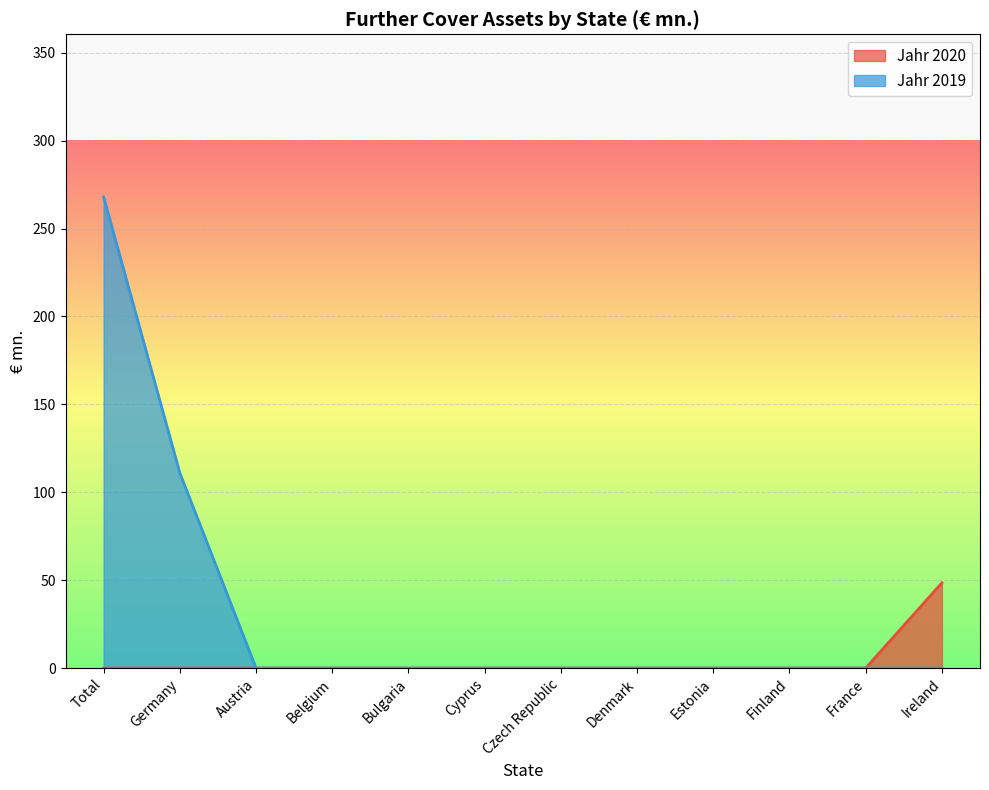

At which category is the sum across all series the highest?

Total